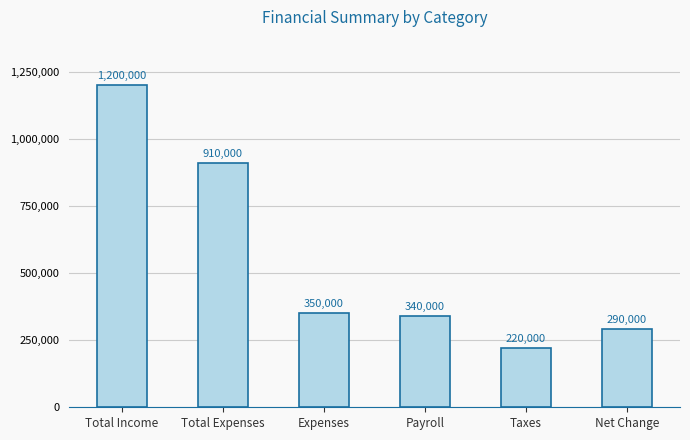

What is the change in value from Expenses to Payroll?

-10000